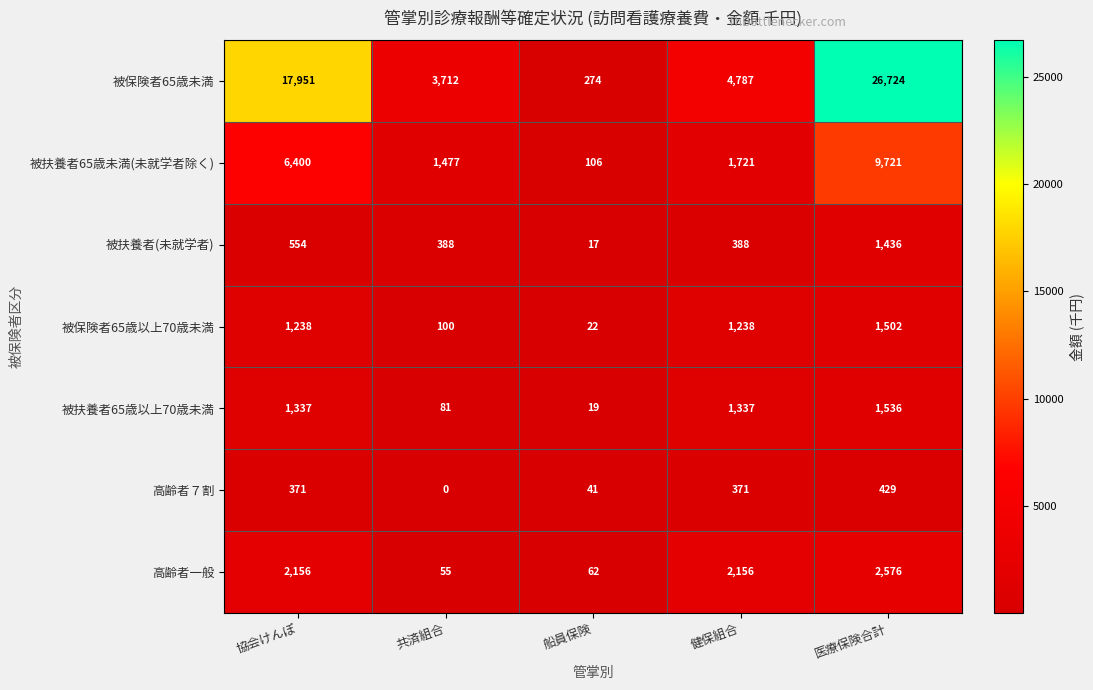

Which series has the largest range (max minus min)?

被保険者65歳未満